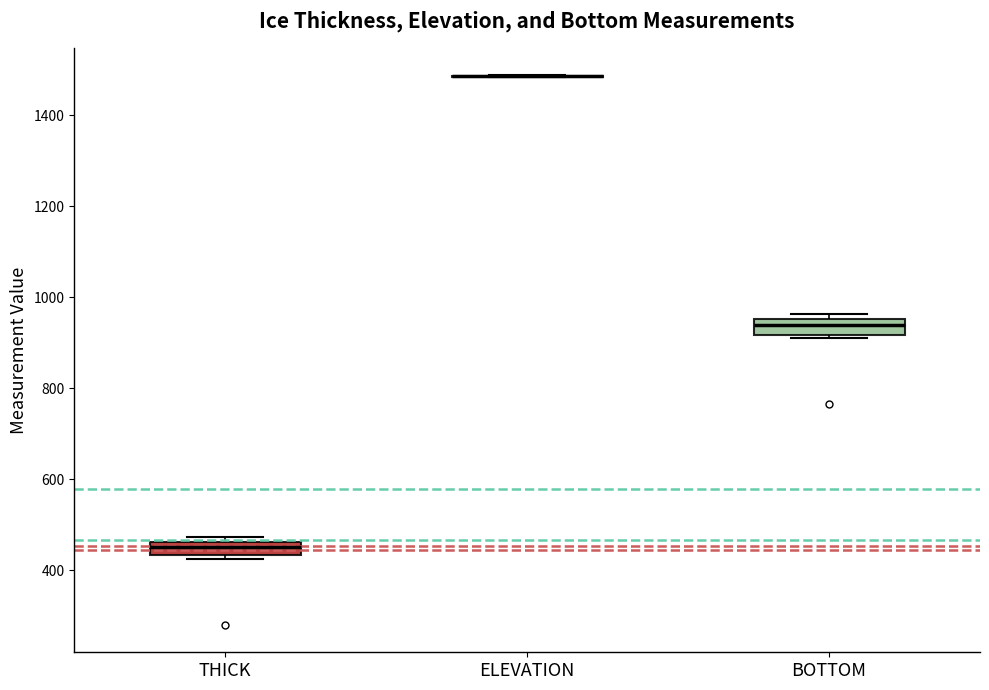

Where is the lower edge of the box for THICK on the y-axis? The values are not printed on the chart, so give them approximately, as read against the axis.

440